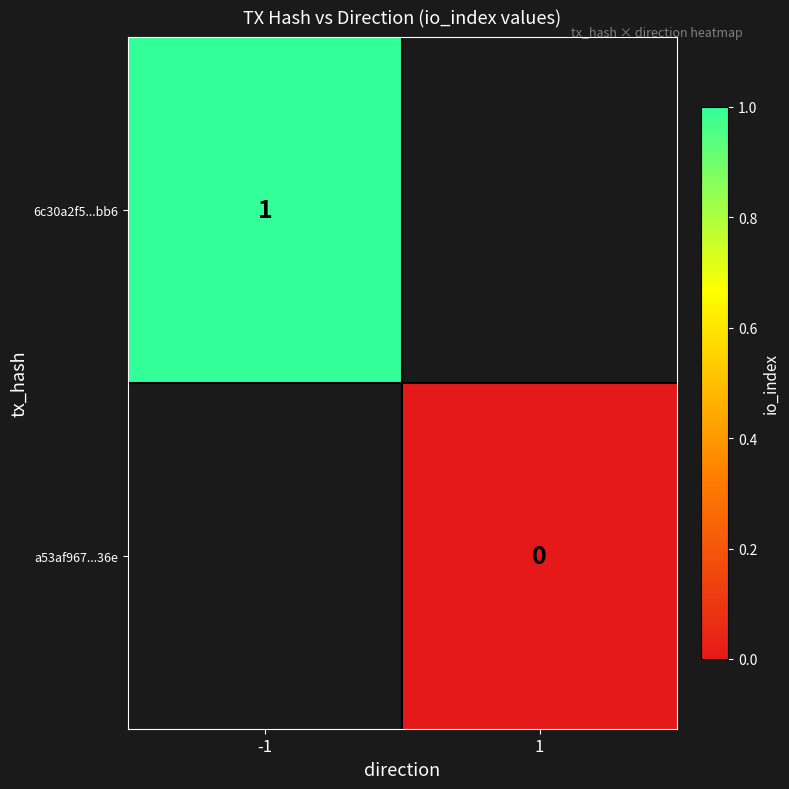

The 6c30a2f5...bb6 series shows 1 at -1. True or false?

True